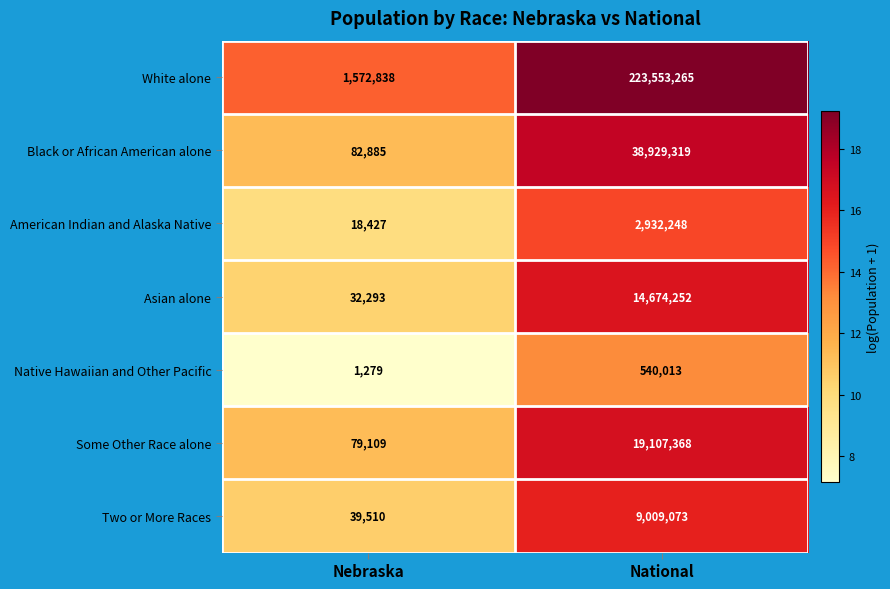

How many data points does each series have?

2